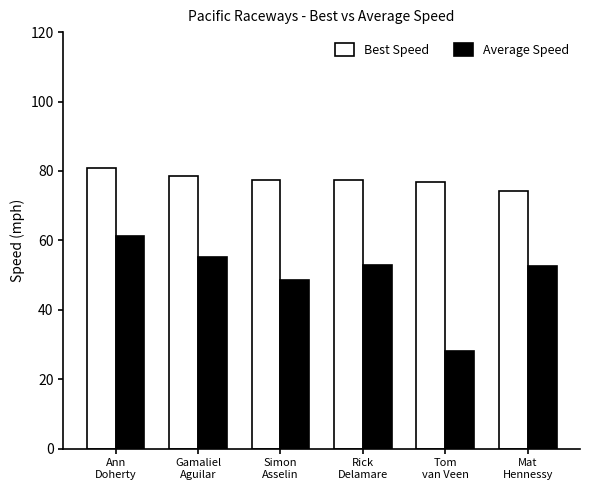

What is the difference between the maximum and minimum values in the Average Speed series?

33.1